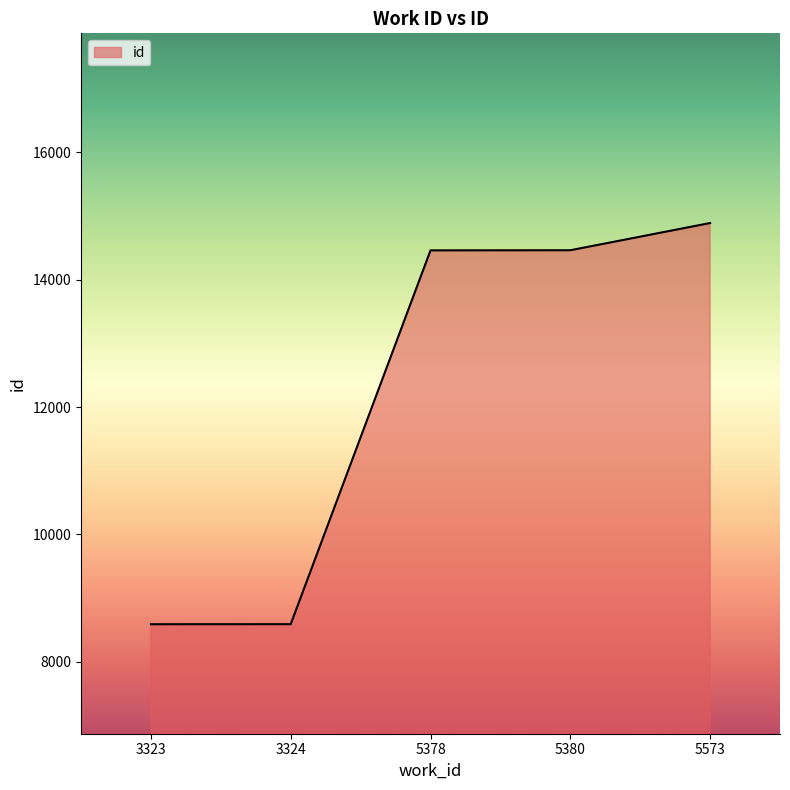

True or false: there are more than 2 points higher than both neighbors.

False